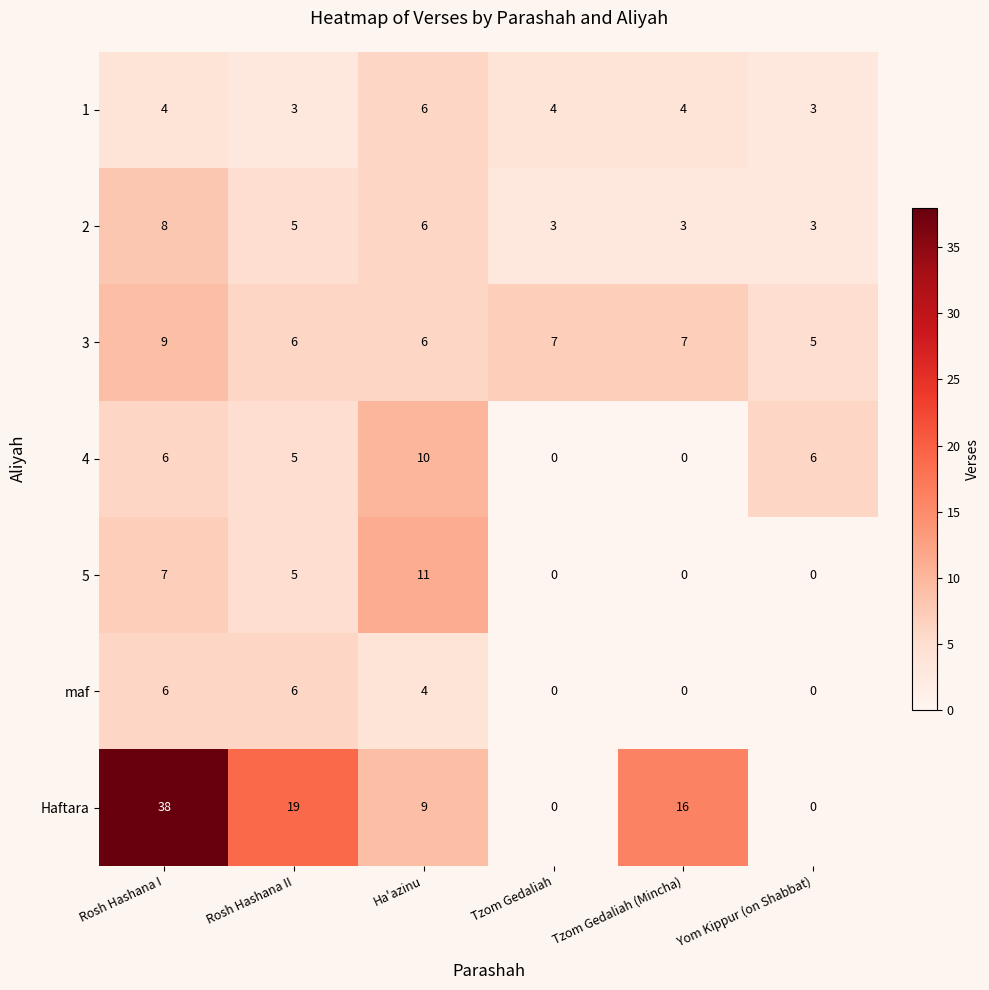

What is the maximum value shown in the chart?

38